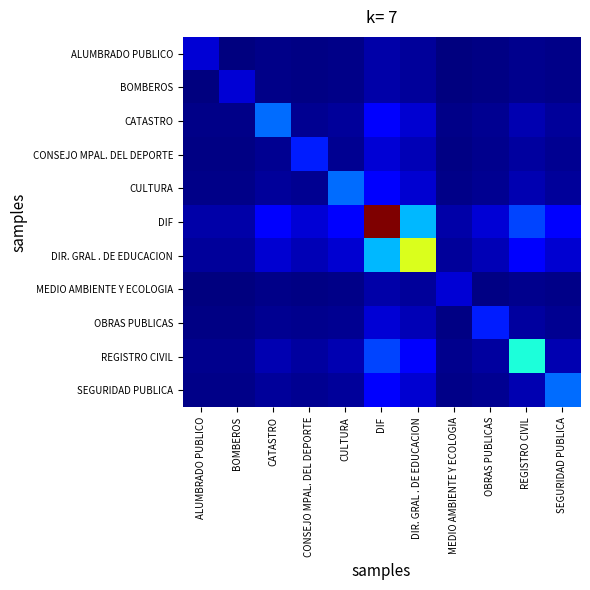

At how many categories does at least one series exceed 0?

11